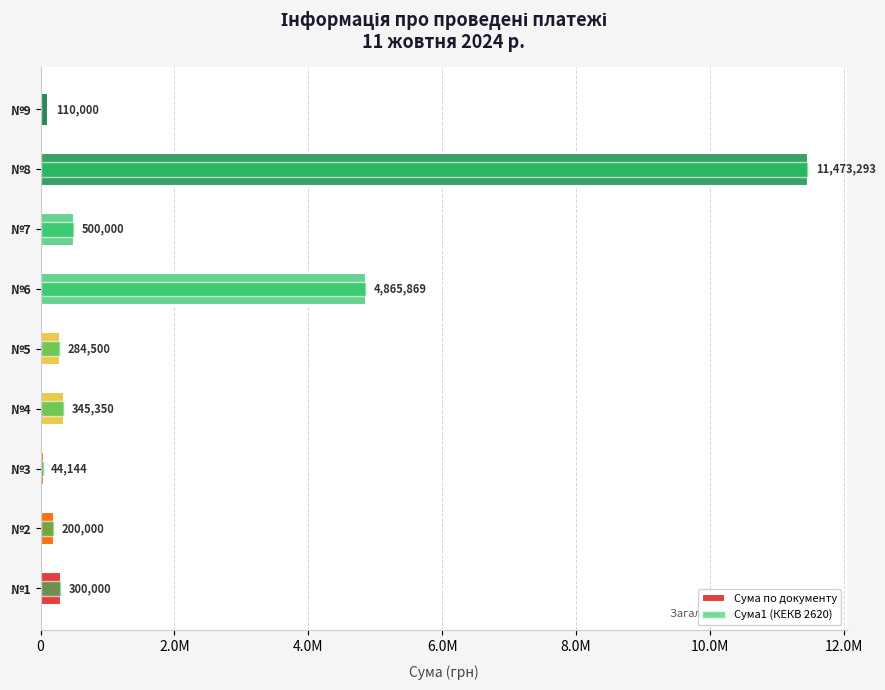

Which series has the widest spread of values?

Сума1 (КЕКВ 2620)